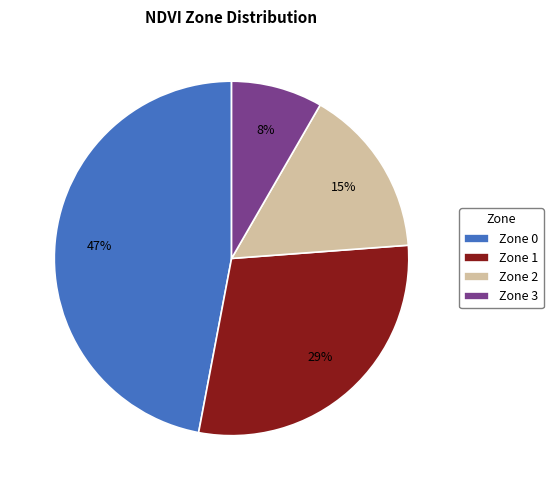

Is Zone 1 the majority of the pie?

No